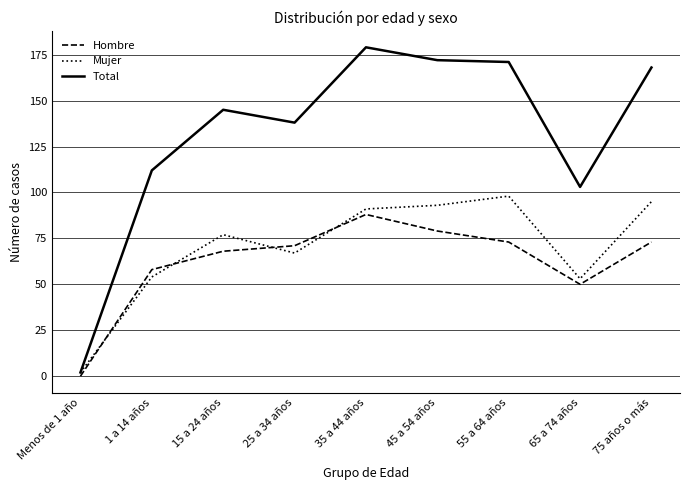

What is the difference between the Total values at 45 a 54 años and 15 a 24 años?

27